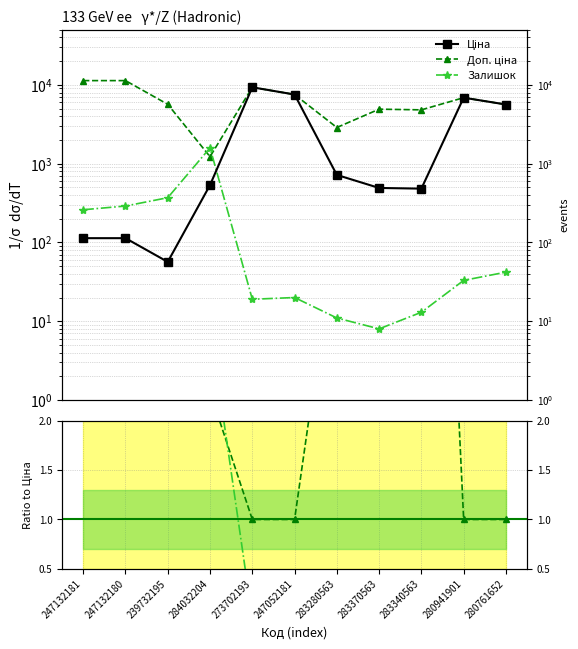

Does the chart have visible grid lines?

Yes